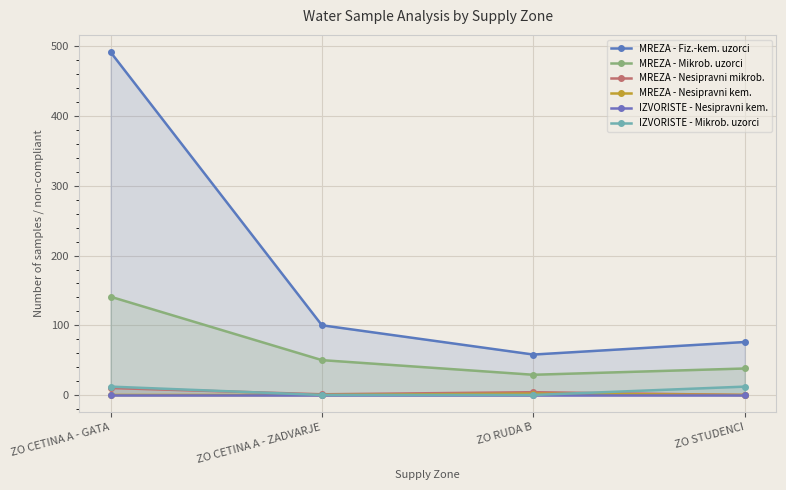

At how many categories does at least one series exceed 58?

3